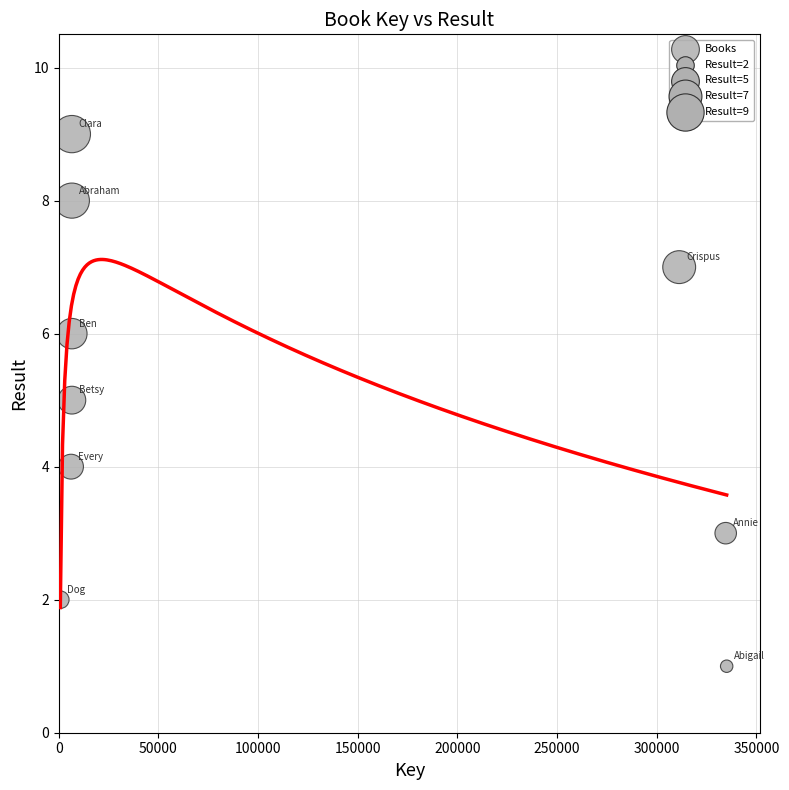

What is the average X value?

112678